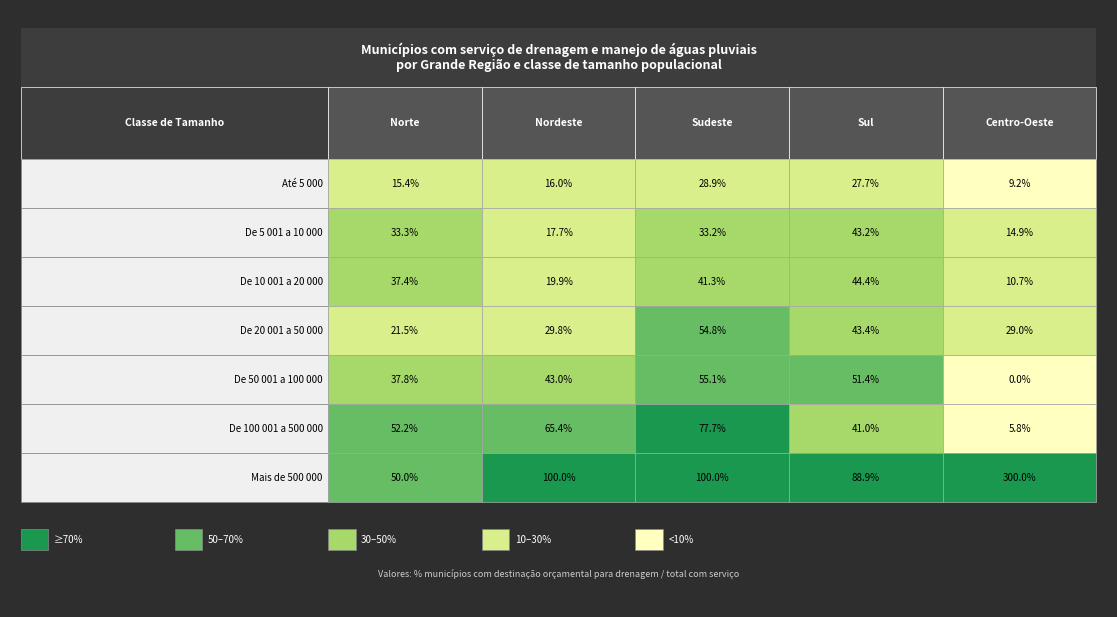

Is the value of Centro-Oeste at 3 greater than the value of Sul at 5?

No